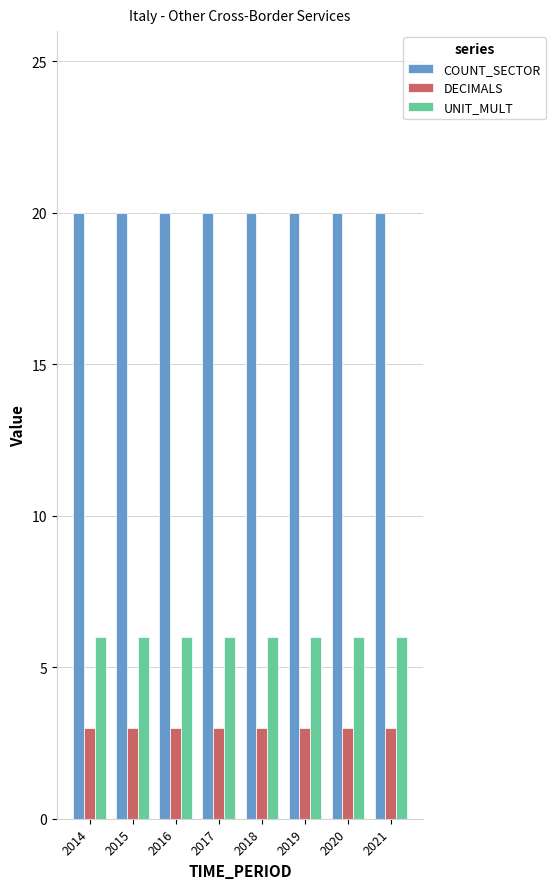

What is the spread (max minus min) of values at 2021?

17